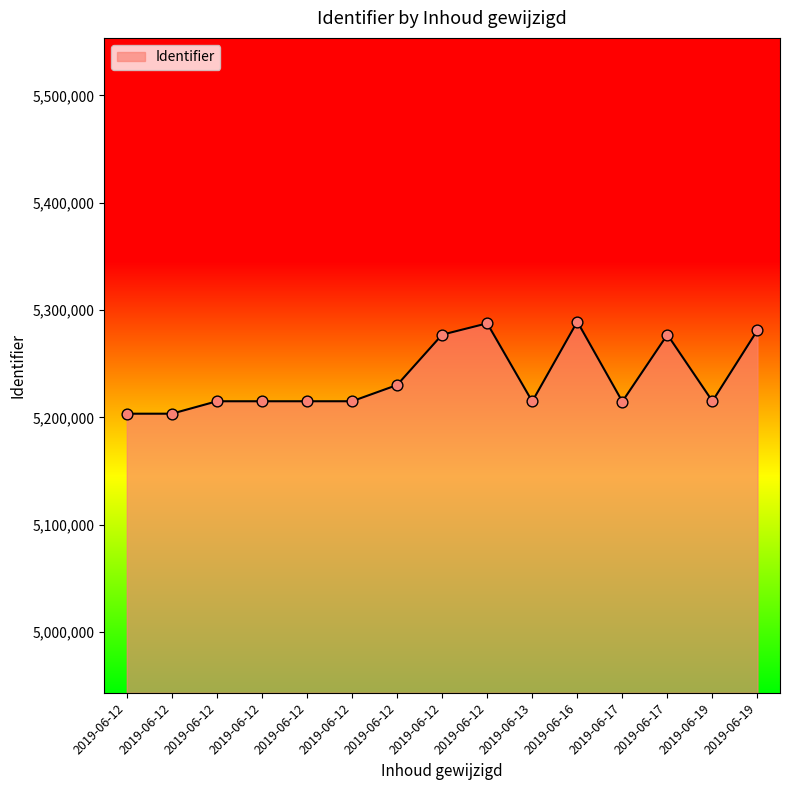

Between 2019-06-12 and 2019-06-12, which is larger?

2019-06-12